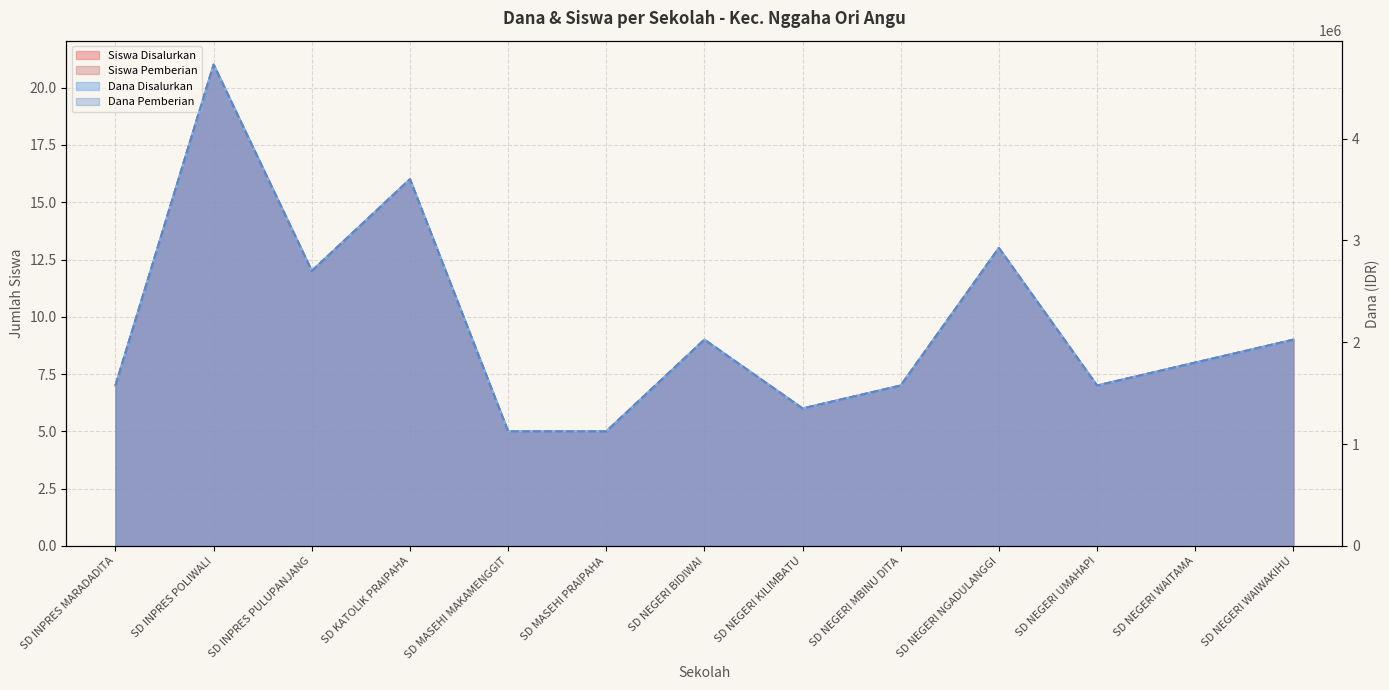

At which label does Dana Pemberian first exceed 8?

SD INPRES POLIWALI